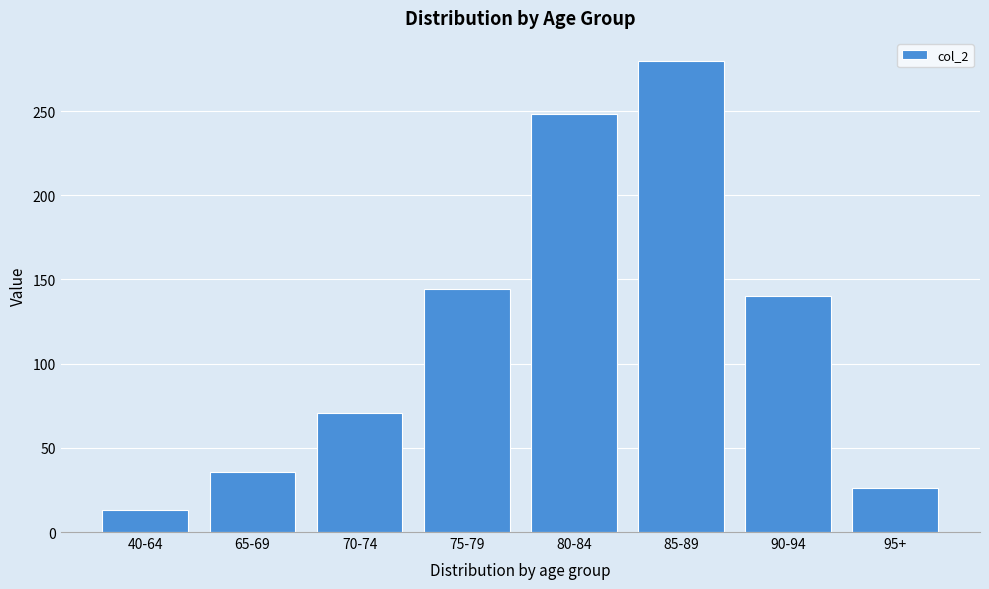

Reading right to left, what are all the values shown in this chart?

26.2	140.0	279.5	248.2	144.4	70.5	35.4	13.0